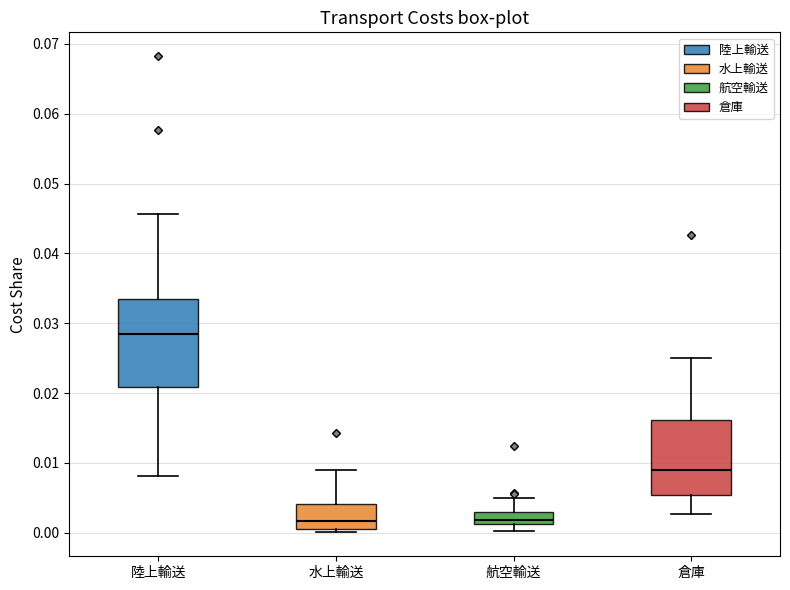

Which box's median line is the highest?

陸上輸送